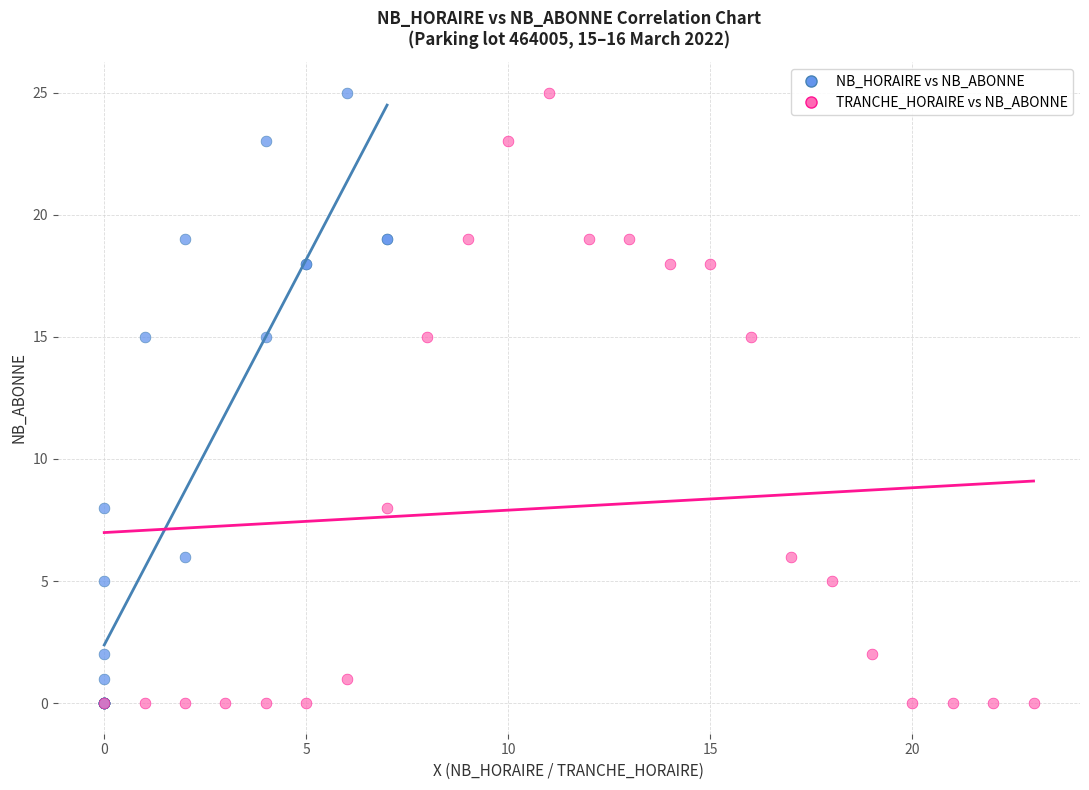

What are all the series names shown in the legend?

NB_HORAIRE vs NB_ABONNE, TRANCHE_HORAIRE vs NB_ABONNE